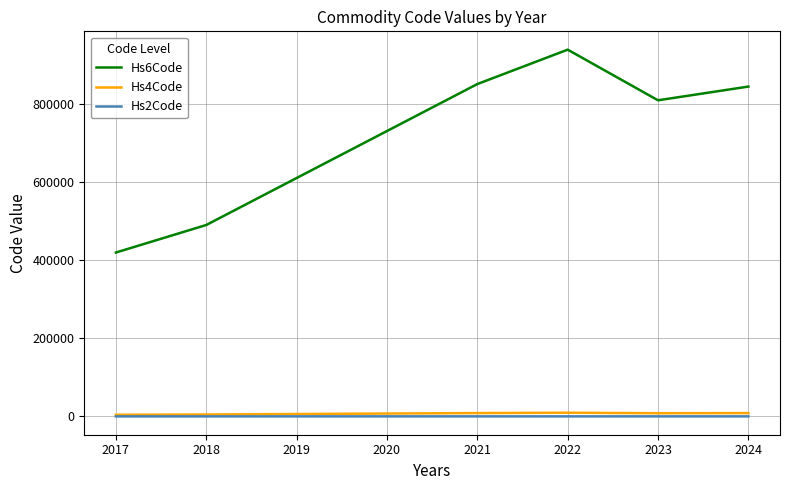

Is the value of Hs6Code at 2017 greater than the value of Hs4Code at 2023?

Yes